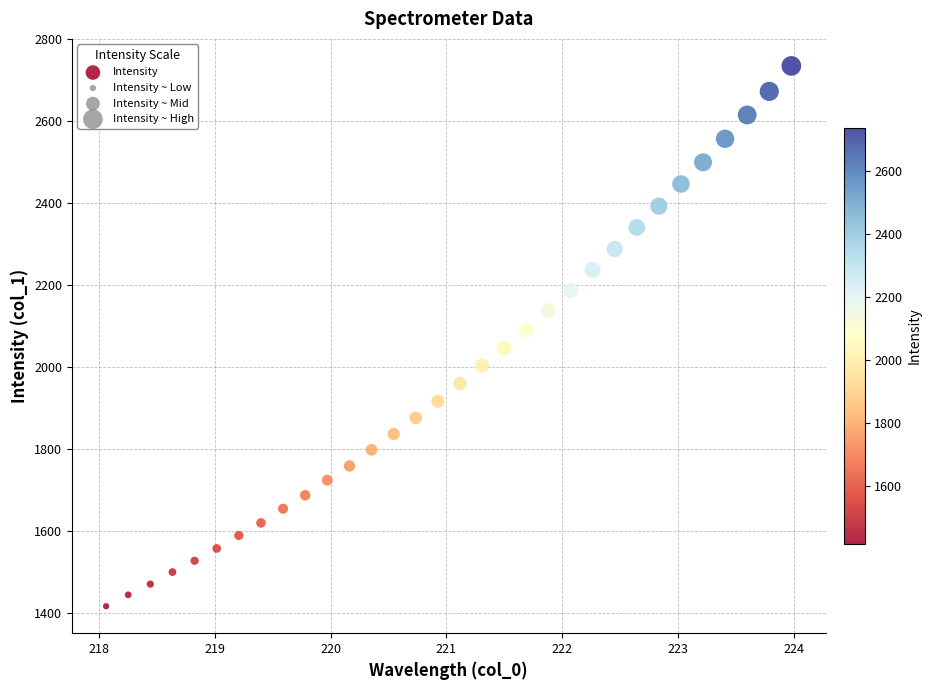

What is the range of Y values (max minus min)?

1319.3